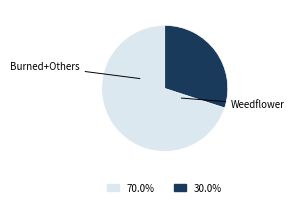

Is there any slice that represents more than half of the pie?

Yes